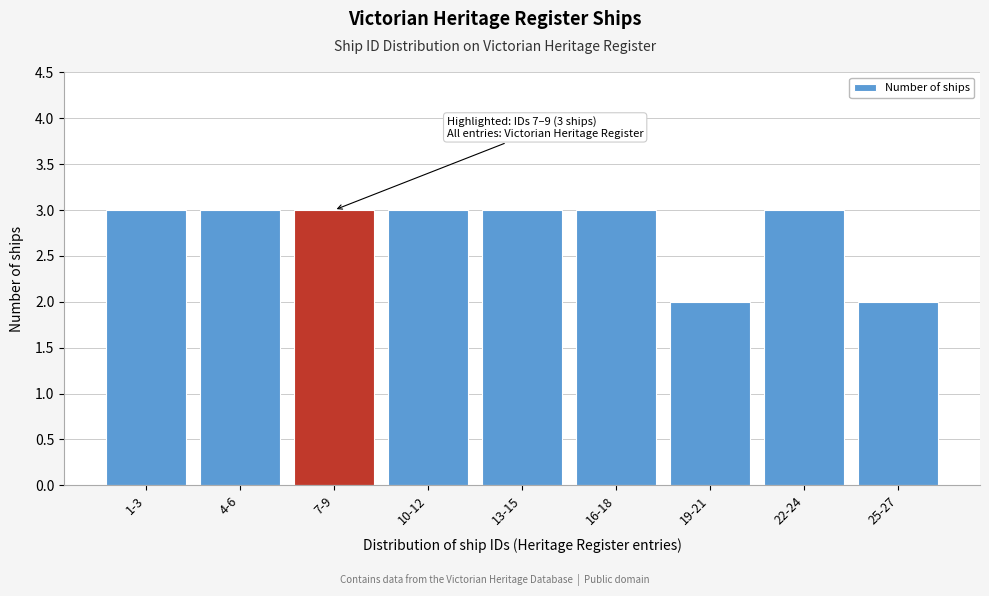

Reading left to right, what are all the values shown in this chart?

3	3	3	3	3	3	2	3	2